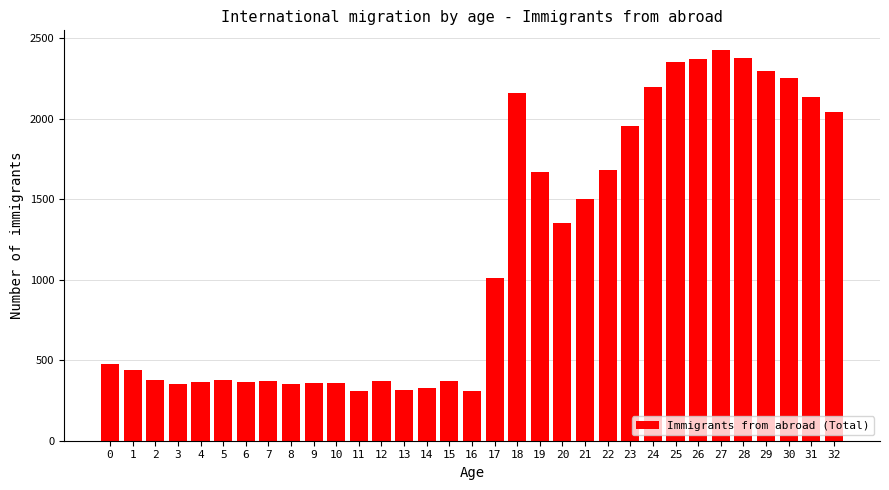

What is the sum of all values?

37987